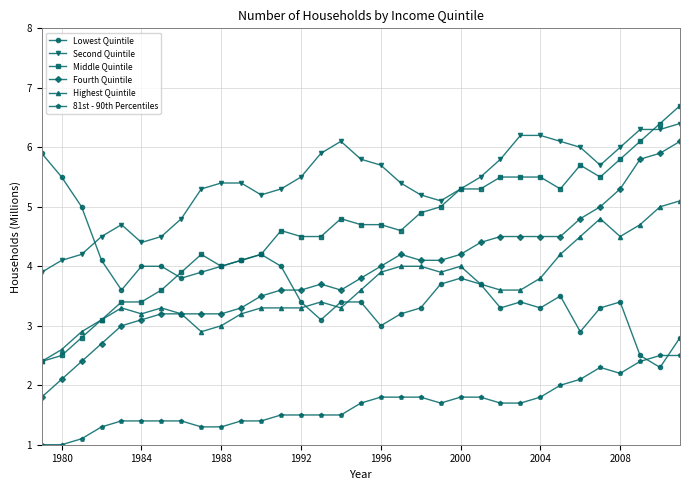

True or false: Second Quintile and Highest Quintile intersect in this chart.

False